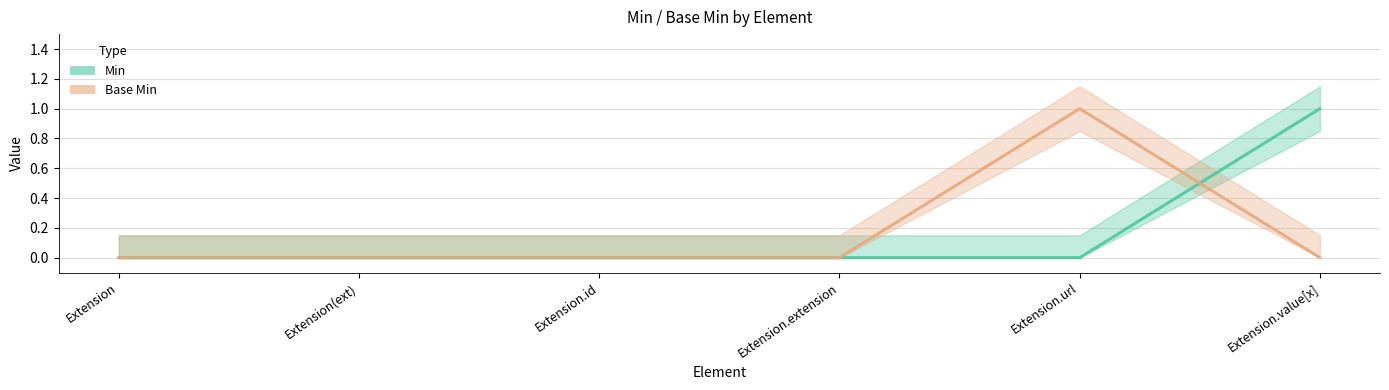

The Base Min series shows 1 at Extension.id. True or false?

False